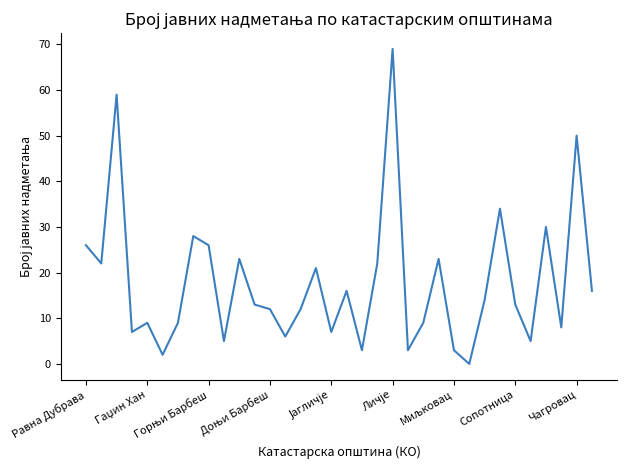

Does the chart display data point markers on the line(s)?

No